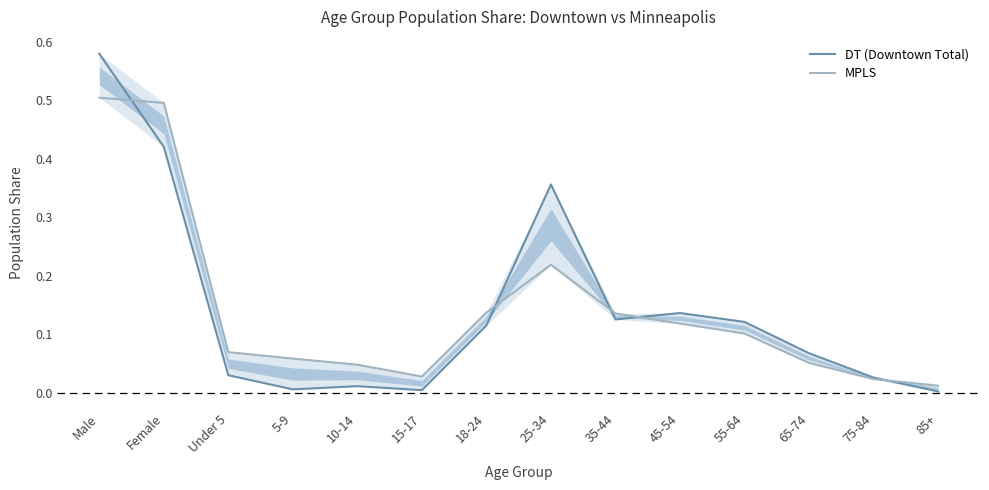

At which category does DT (Downtown Total) reach its first local valley?

5-9